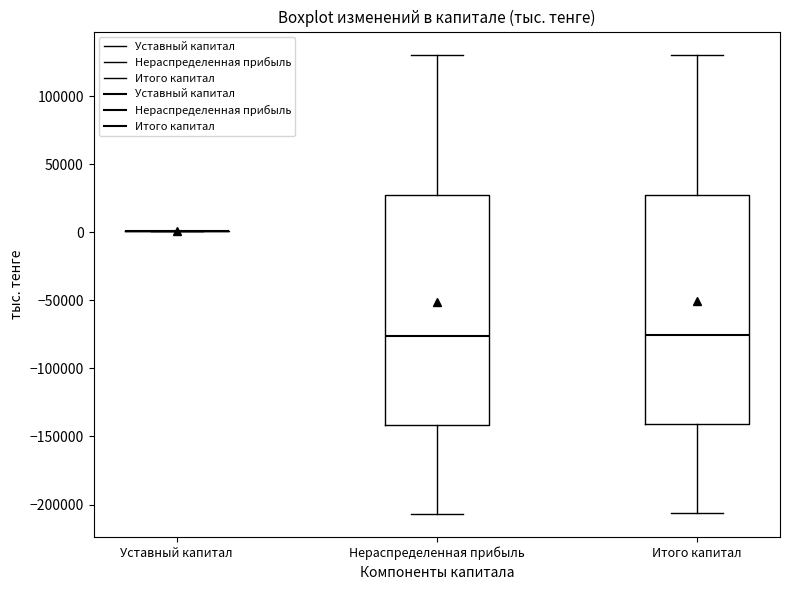

Where does the upper whisker of the box for Итого капитал end on the y-axis? The values are not printed on the chart, so give them approximately, as read against the axis.

130000